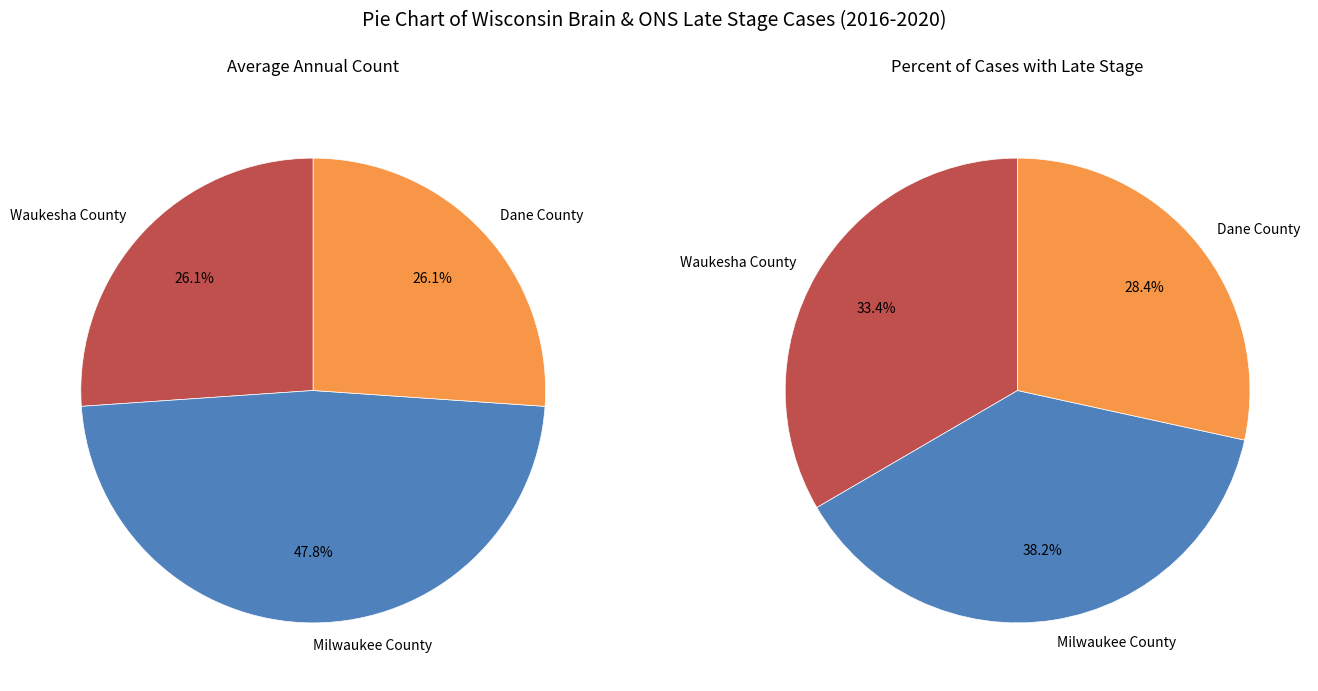

Does Waukesha County account for over 50% of the chart?

No